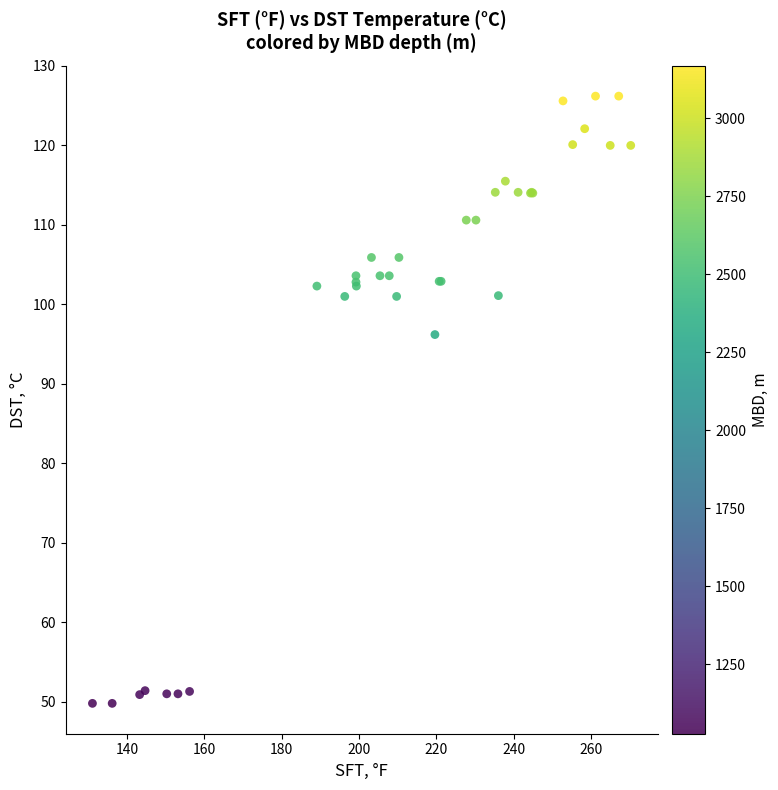

What Y value in the scatter plot is closest to 88?

96.2